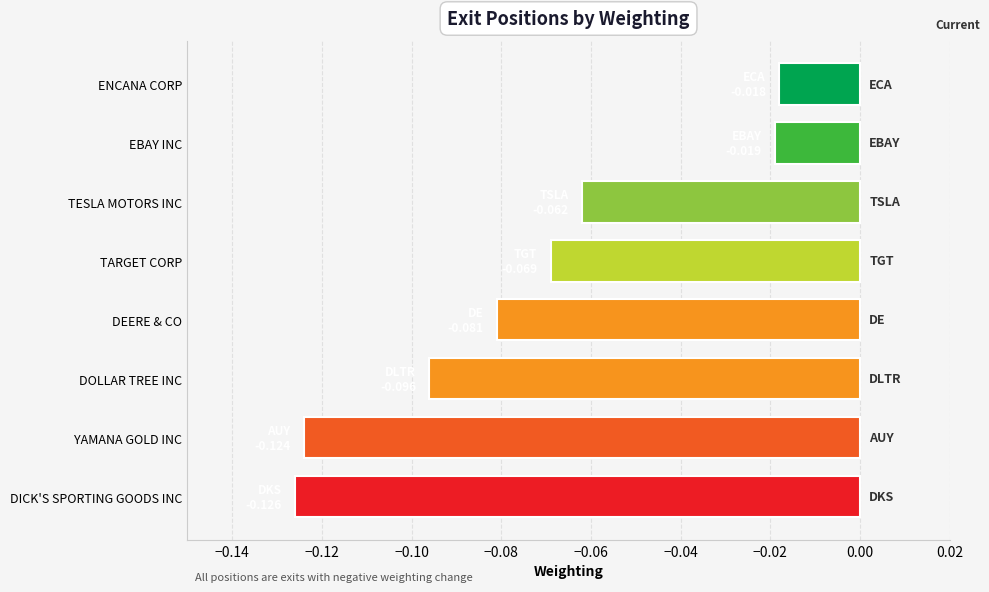

Which has a higher value, TESLA MOTORS INC or DOLLAR TREE INC?

TESLA MOTORS INC